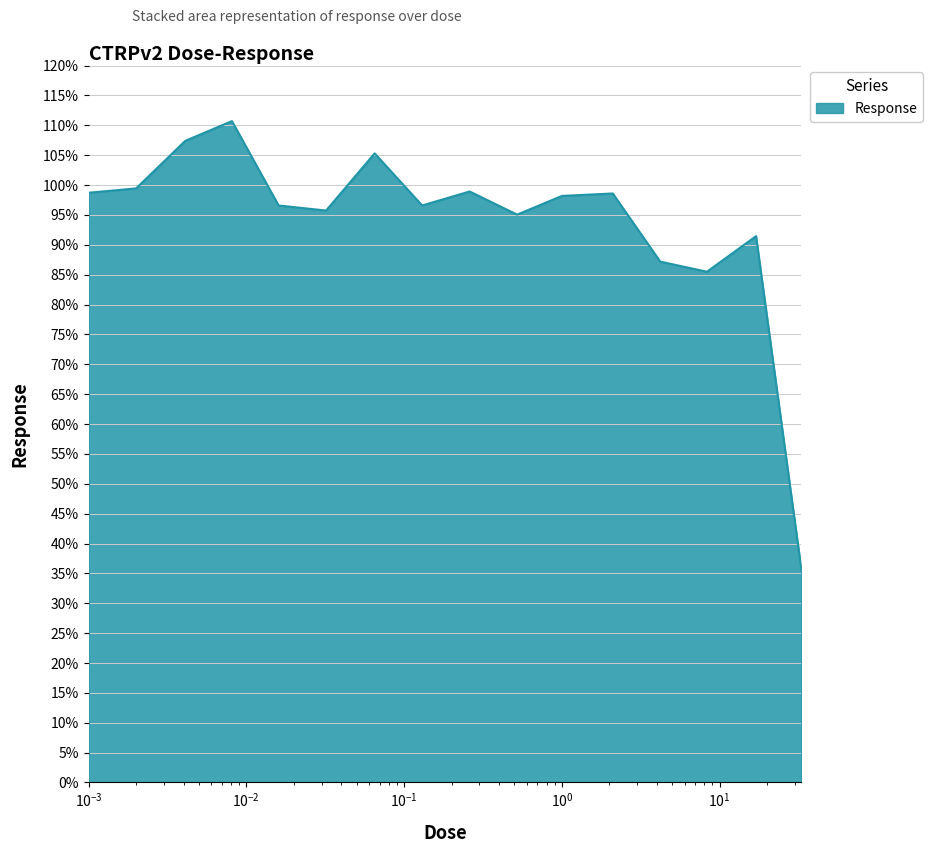

Does the chart display data point markers on the line(s)?

No